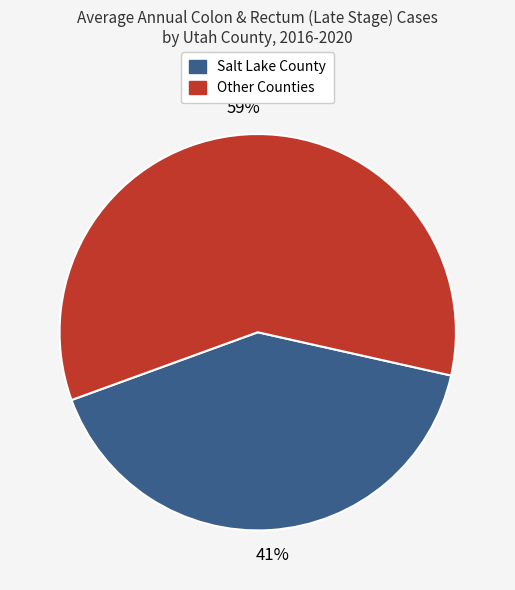

The Other Counties slice represents 59% of the pie. True or false?

True